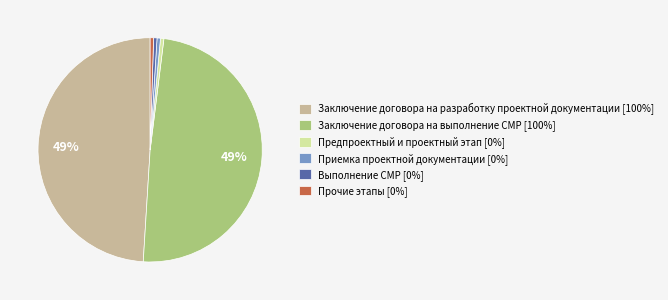

To the nearest percent, what is the average slice percentage?

17%